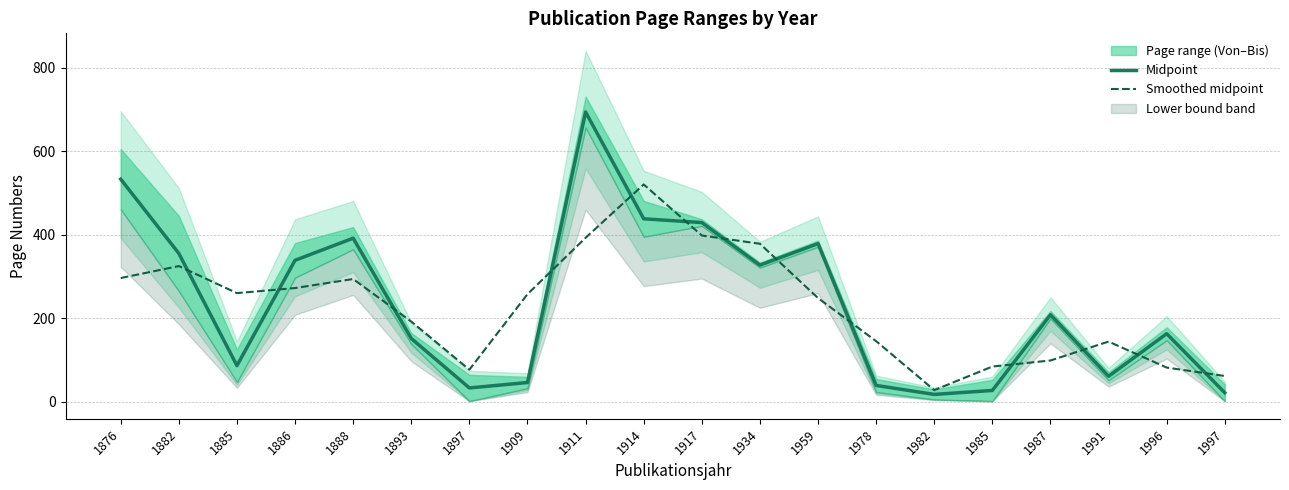

How many intersections are there between Smoothed midpoint and Midpoint?

13